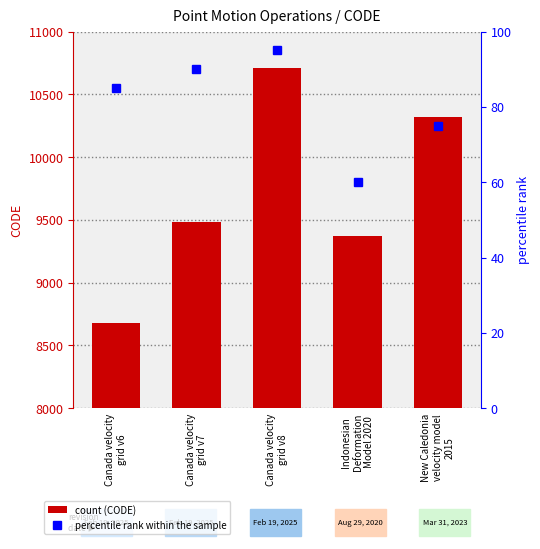

Is it true that CODE equals 10323 at New Caledonia
velocity model
2015?

True